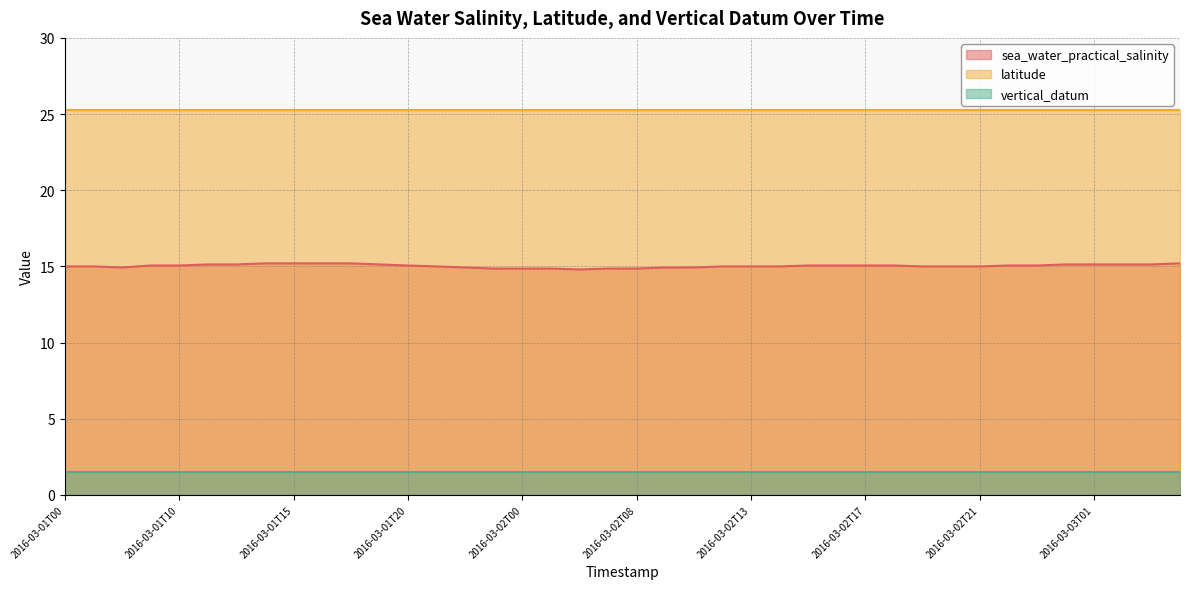

List the labels in order of latitude value, smallest first.

2016-03-01T00, 2016-03-01T01, 2016-03-01T04, 2016-03-01T09, 2016-03-01T10, 2016-03-01T11, 2016-03-01T12, 2016-03-01T13, 2016-03-01T15, 2016-03-01T16, 2016-03-01T17, 2016-03-01T19, 2016-03-01T20, 2016-03-01T21, 2016-03-01T22, 2016-03-01T23, 2016-03-02T00, 2016-03-02T01, 2016-03-02T04, 2016-03-02T07, 2016-03-02T08, 2016-03-02T09, 2016-03-02T11, 2016-03-02T12, 2016-03-02T13, 2016-03-02T14, 2016-03-02T15, 2016-03-02T16, 2016-03-02T17, 2016-03-02T18, 2016-03-02T19, 2016-03-02T20, 2016-03-02T21, 2016-03-02T22, 2016-03-02T23, 2016-03-03T00, 2016-03-03T01, 2016-03-03T04, 2016-03-03T06, 2016-03-03T07